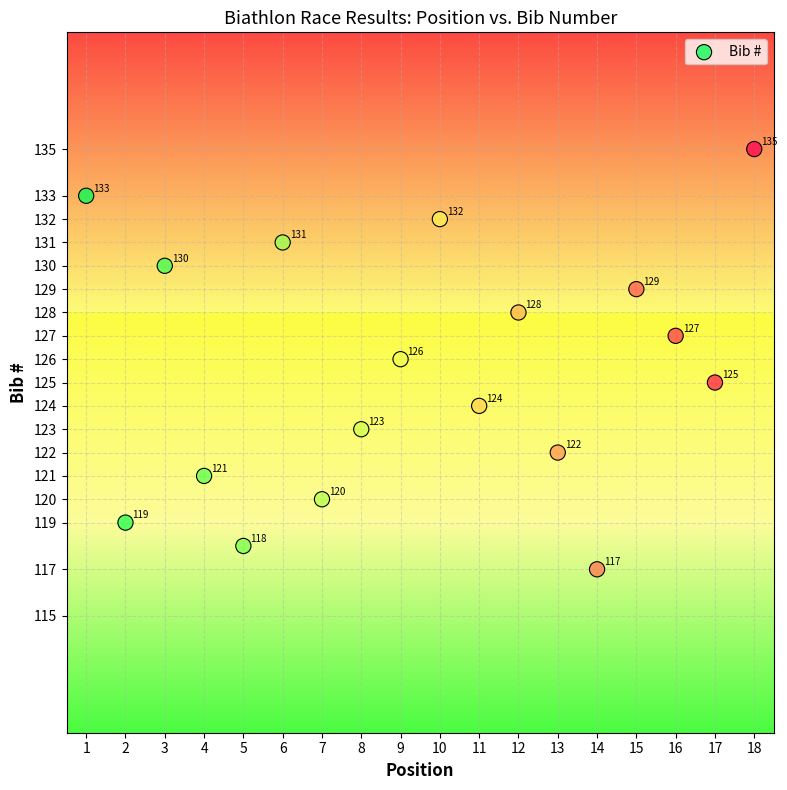

What is the range of Y values (max minus min)?

18